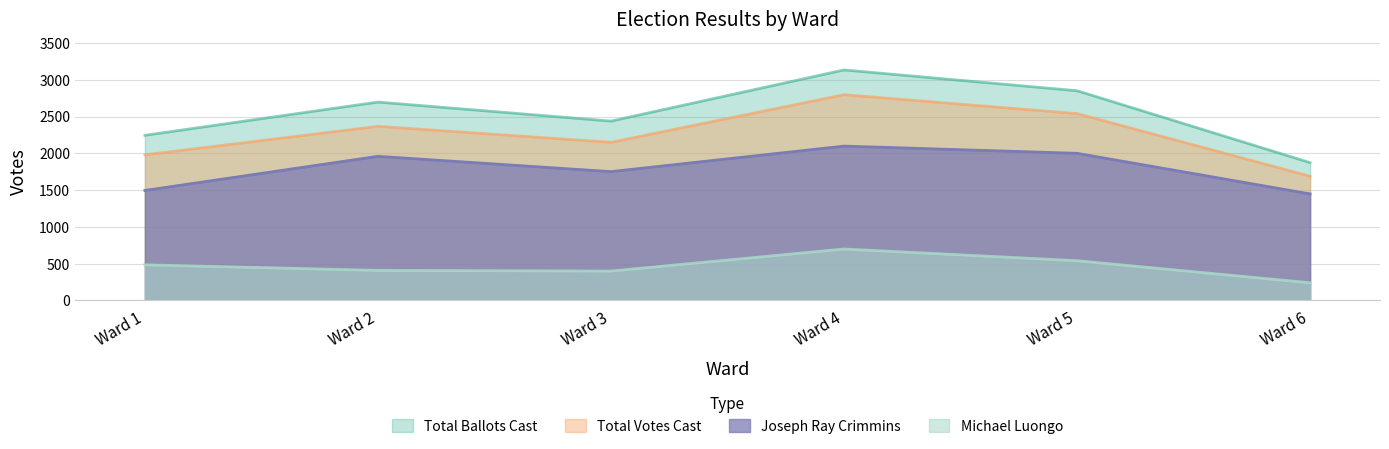

Which series has the largest total across all categories?

Total Ballots Cast